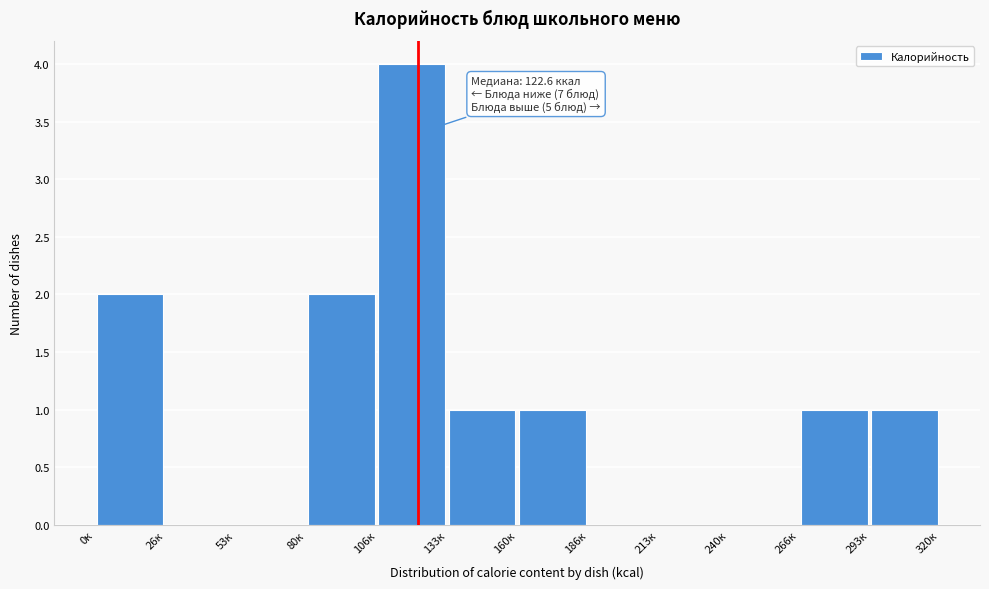

Over which range of the x-axis is the bar tallest?

105 to 135